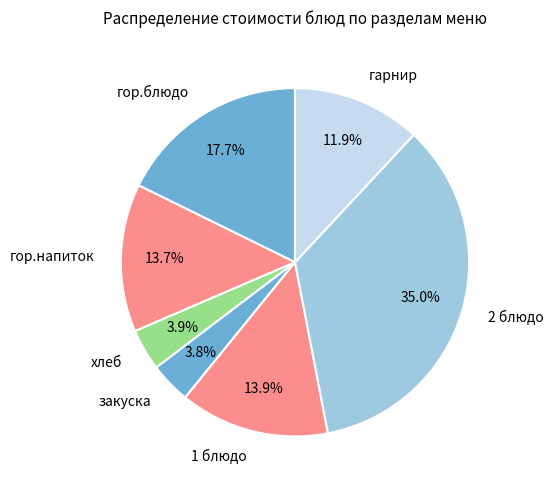

How many slices are in this pie chart?

7